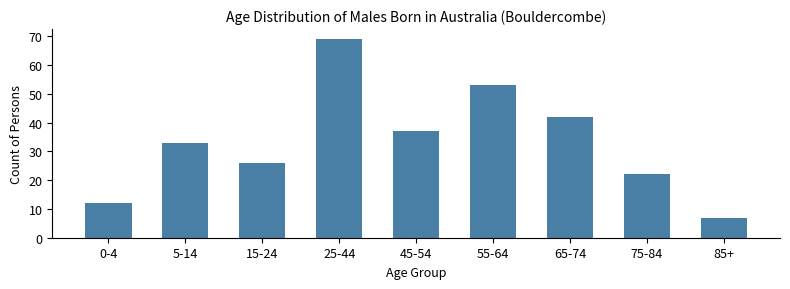

Reading left to right, what are all the values shown in this chart?

0-4=12	5-14=33	15-24=26	25-44=69	45-54=37	55-64=53	65-74=42	75-84=22	85+=7